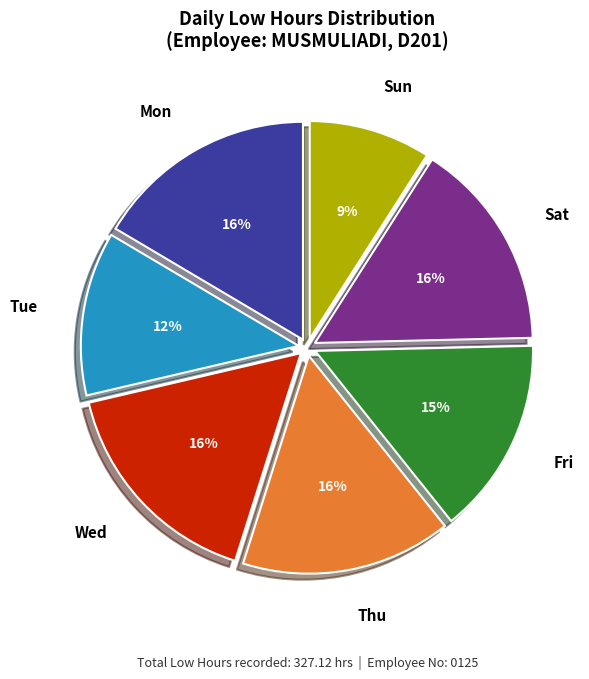

To the nearest percent, what is the average slice percentage?

14%